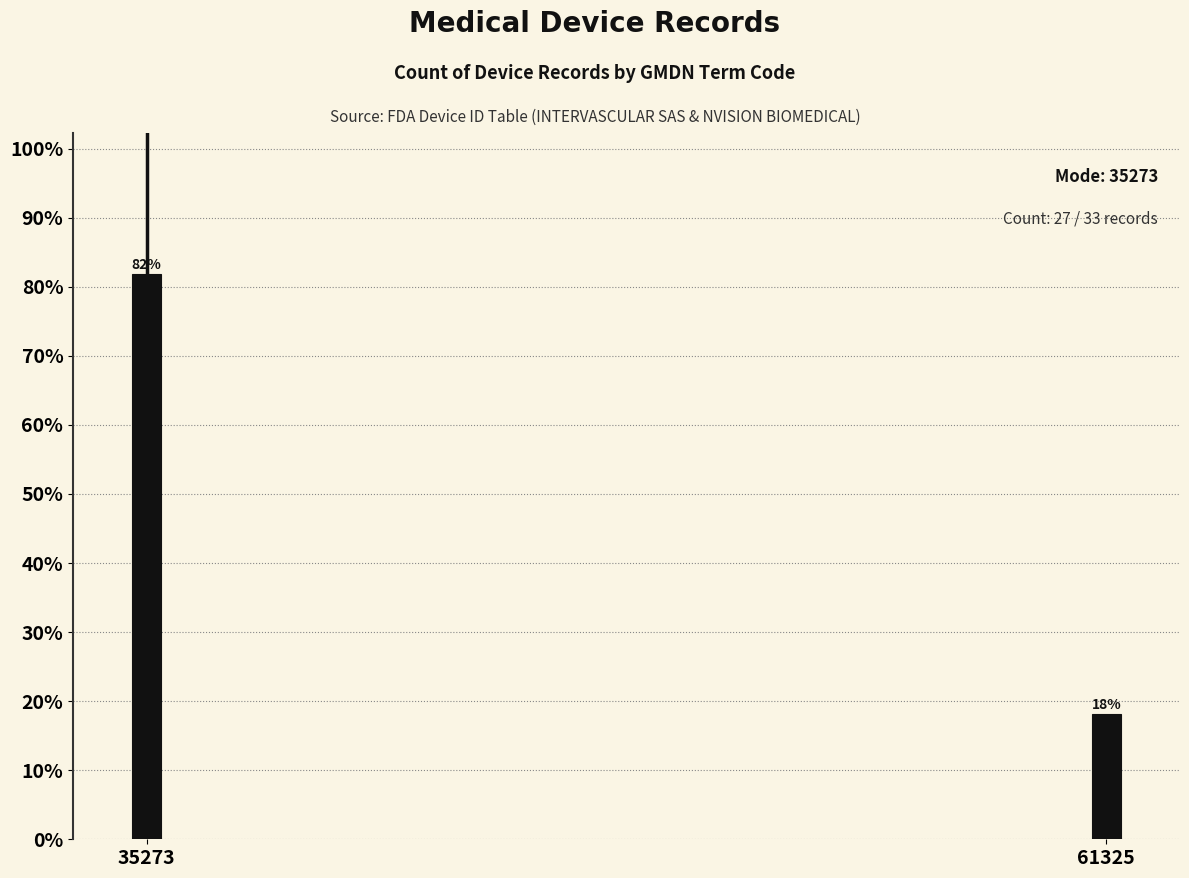

What is the sum of the values at 35273 and 61325?

100.0